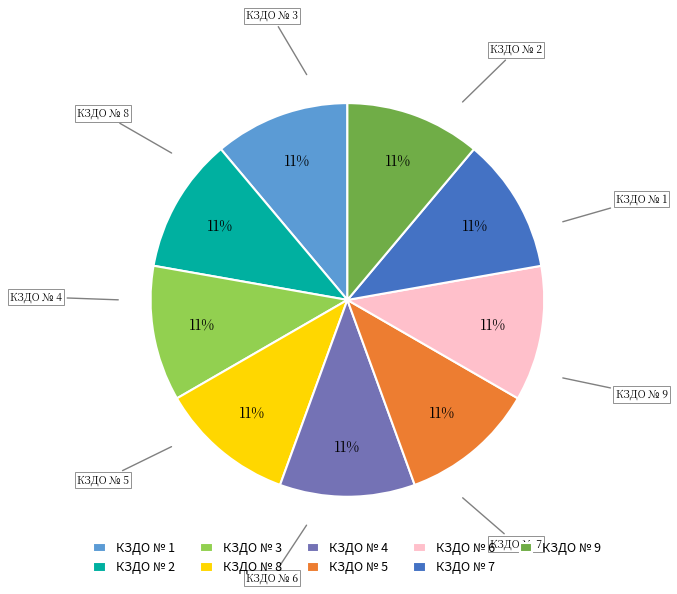

Does any single category account for the majority?

No